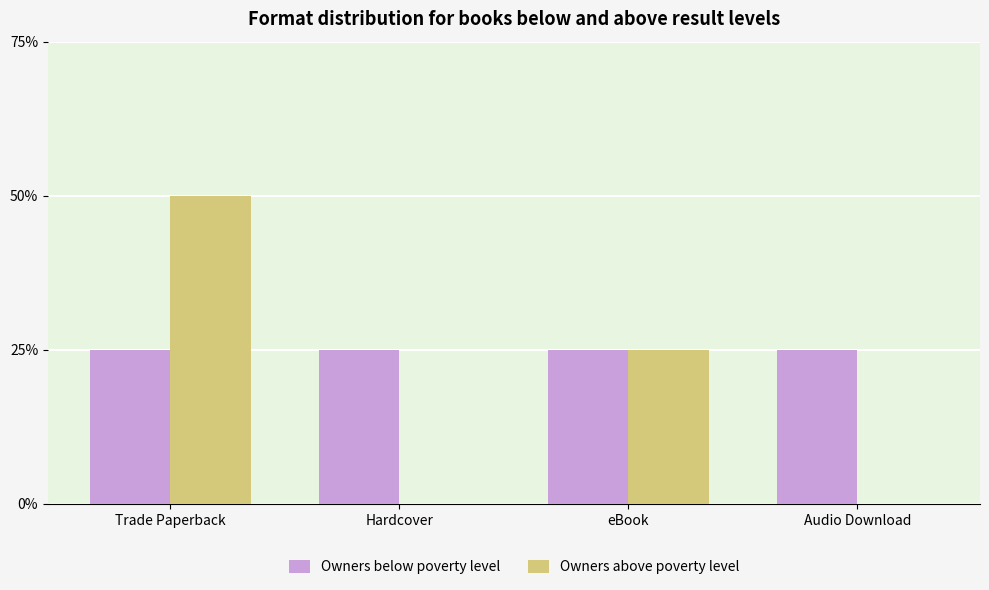

Which series changed the most between Trade Paperback and eBook?

Owners above poverty level